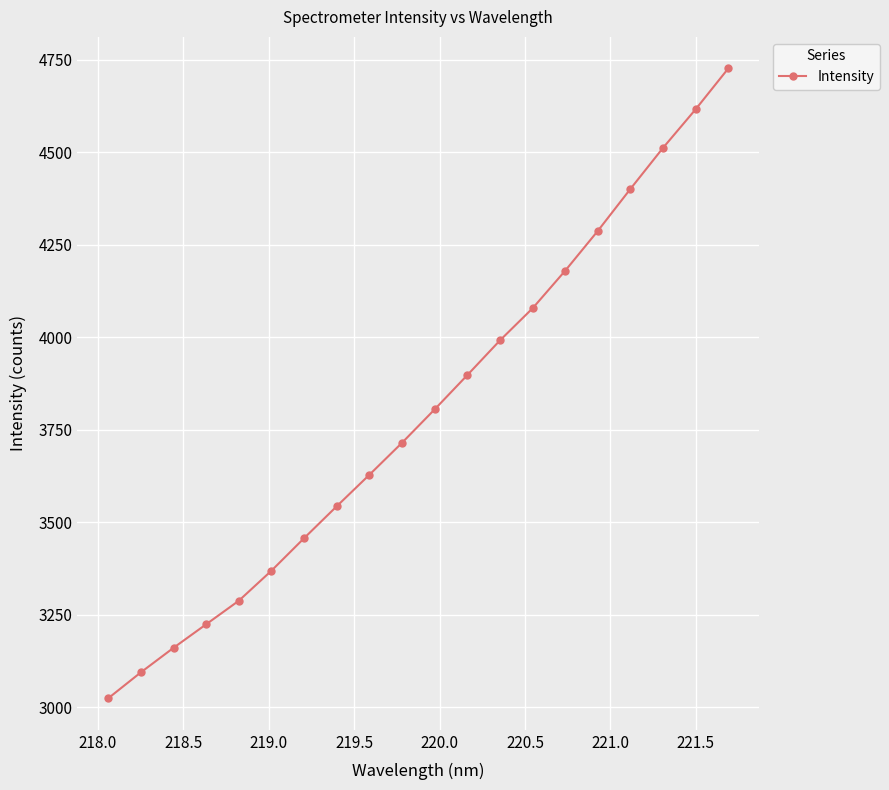

What is the value of the 13th point from the left?

3991.9